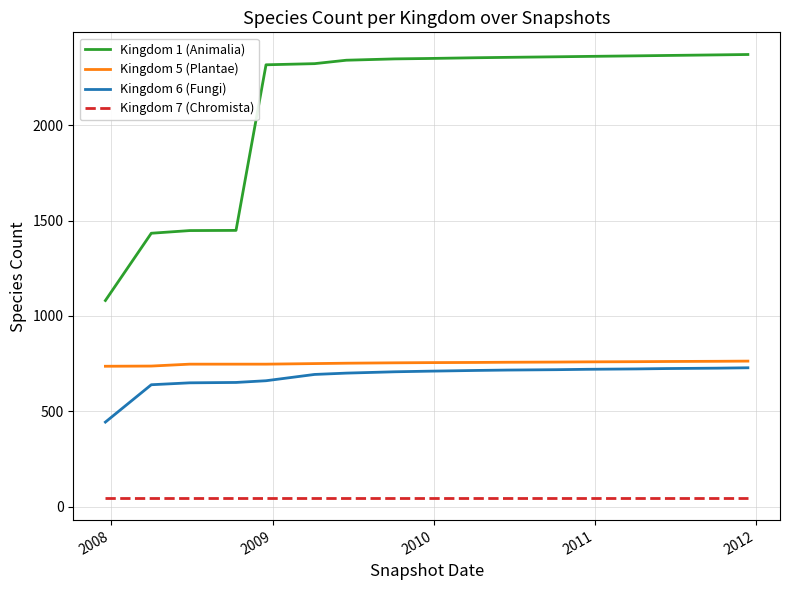

What is the maximum value for Kingdom 1 (Animalia)?

2372